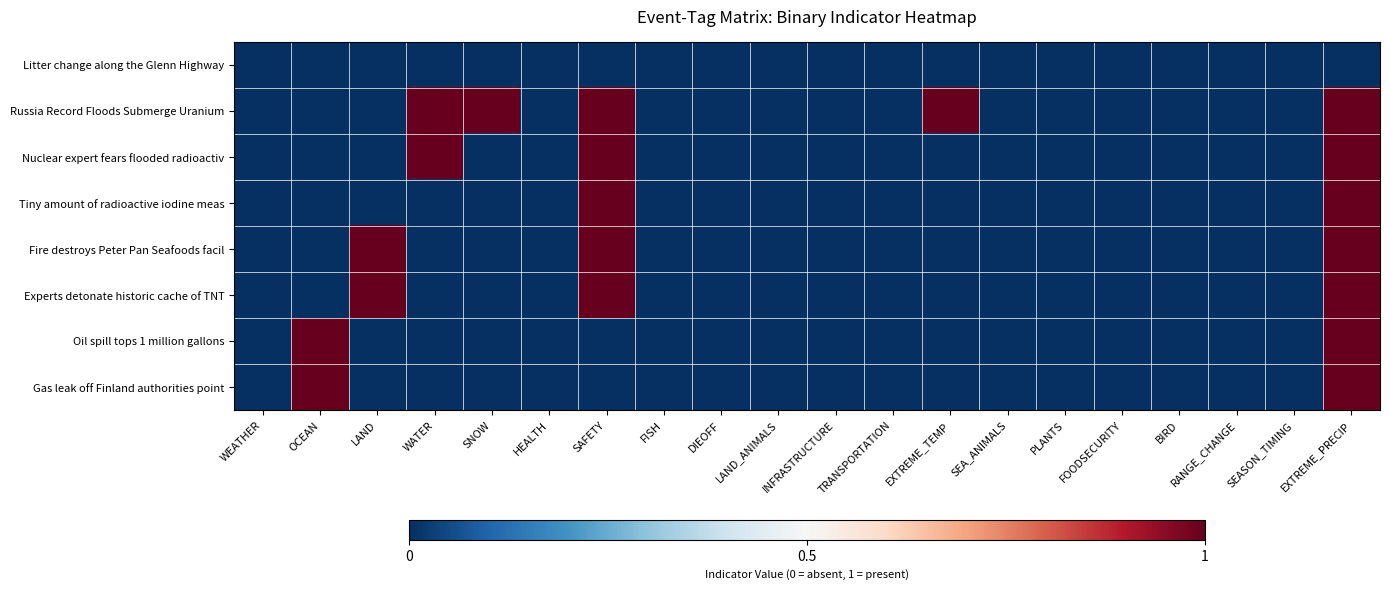

How many categories are shown in the chart?

20